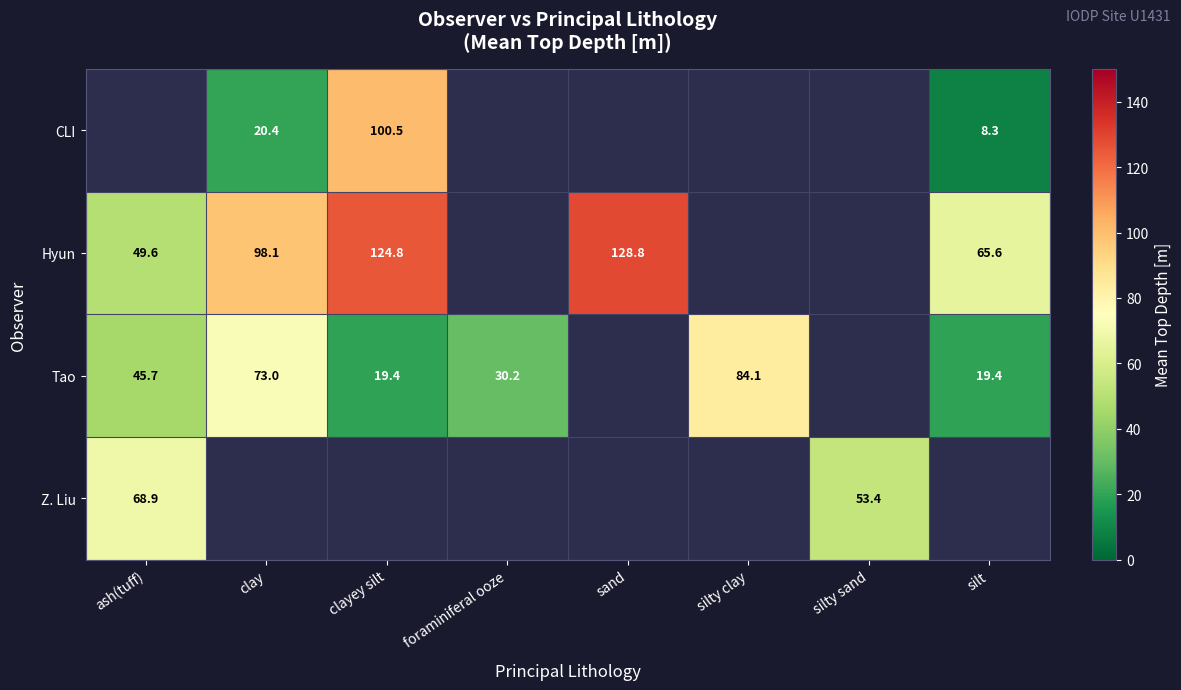

How many positive values does the CLI series have?

3